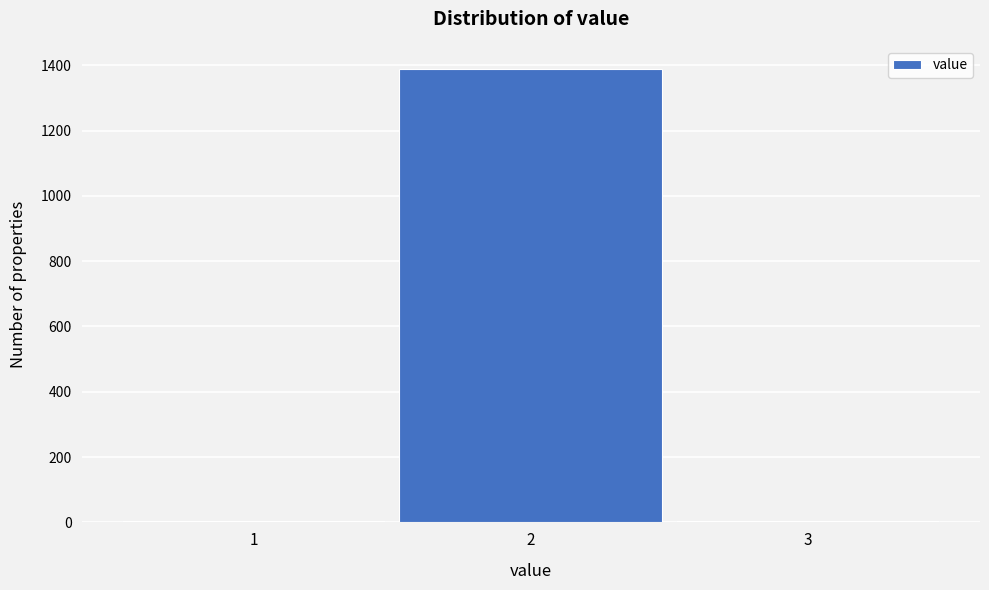

What is the maximum value shown in the chart?

1390